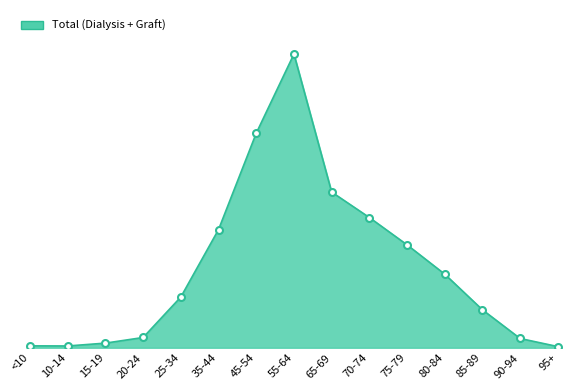

True or false: the data shows 150242 at 45-54.

False